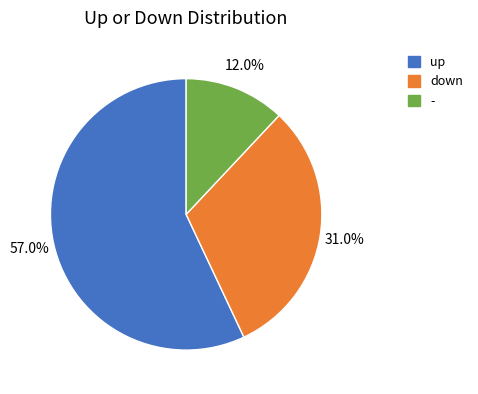

What percentage do down and - together represent?

43.0%